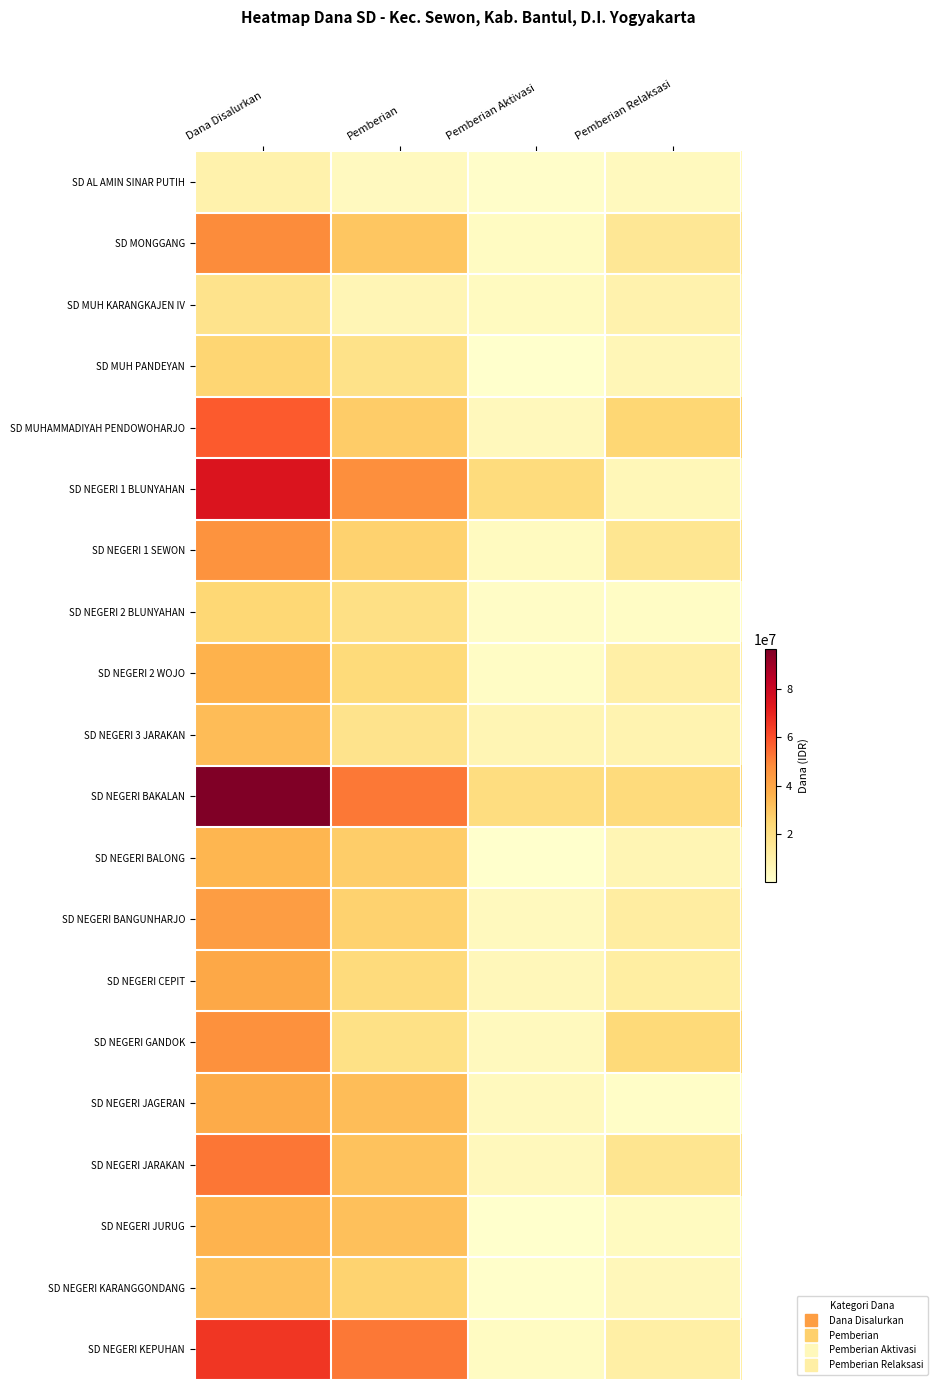

At how many categories does at least one series exceed 10099203?

4